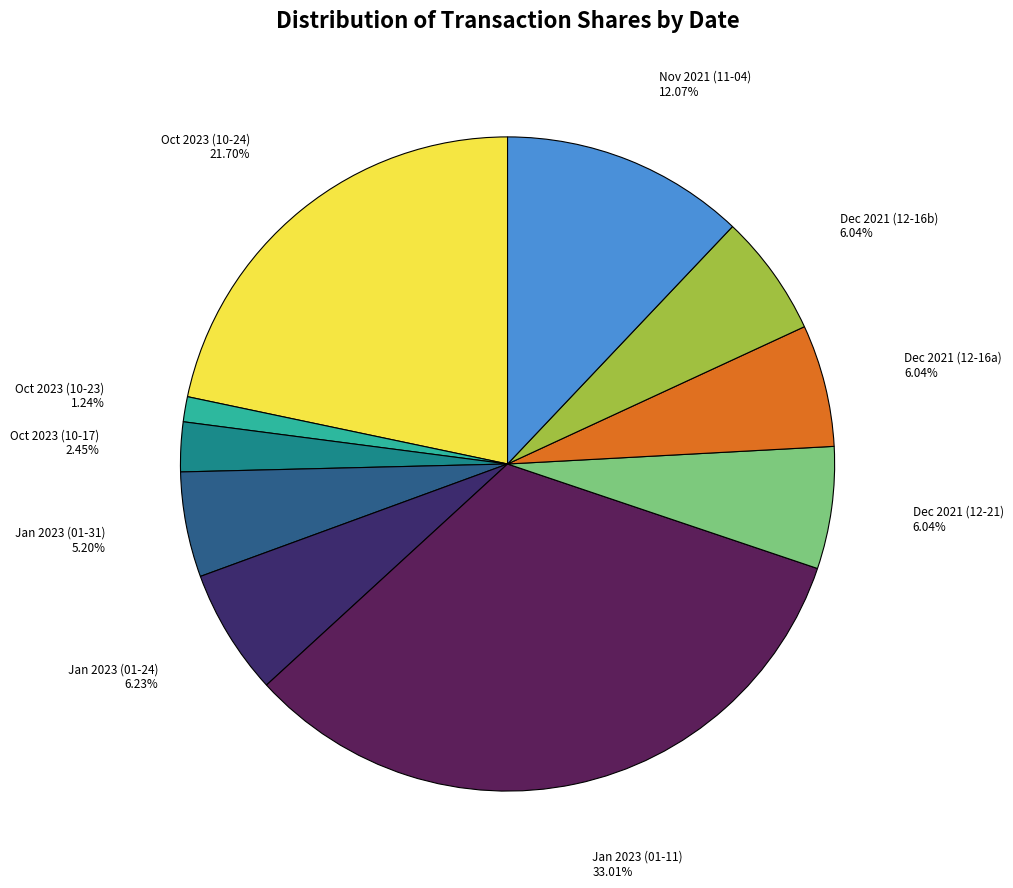

Is the sum of Jan 2023 (01-24) and Nov 2021 (11-04) greater than half?

No